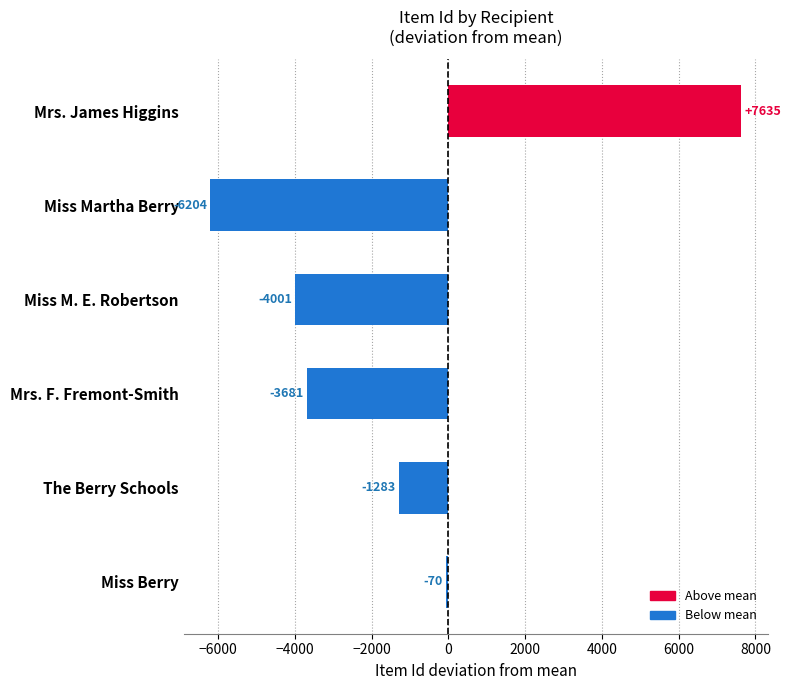

List the labels in order of value, smallest first.

Miss Martha Berry, Miss M. E. Robertson, Mrs. F. Fremont-Smith, The Berry Schools, Miss Berry, Mrs. James Higgins